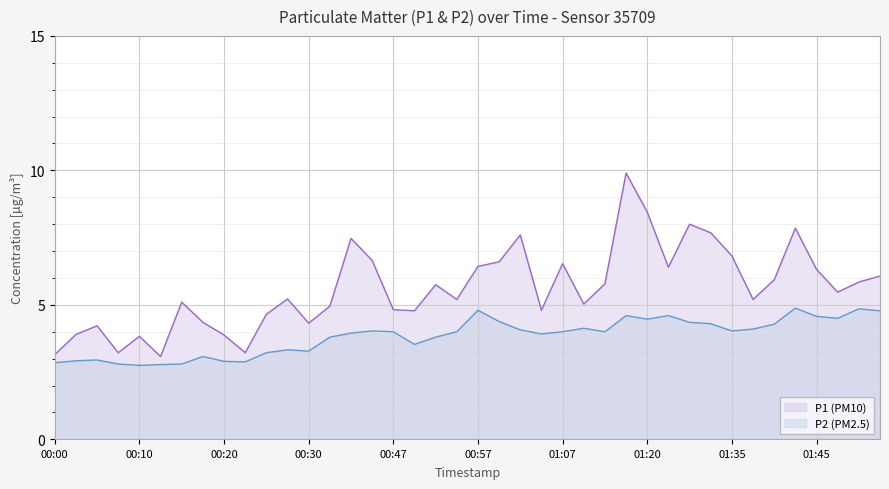

What is the approximate value of P1 at 00:20?

3.9